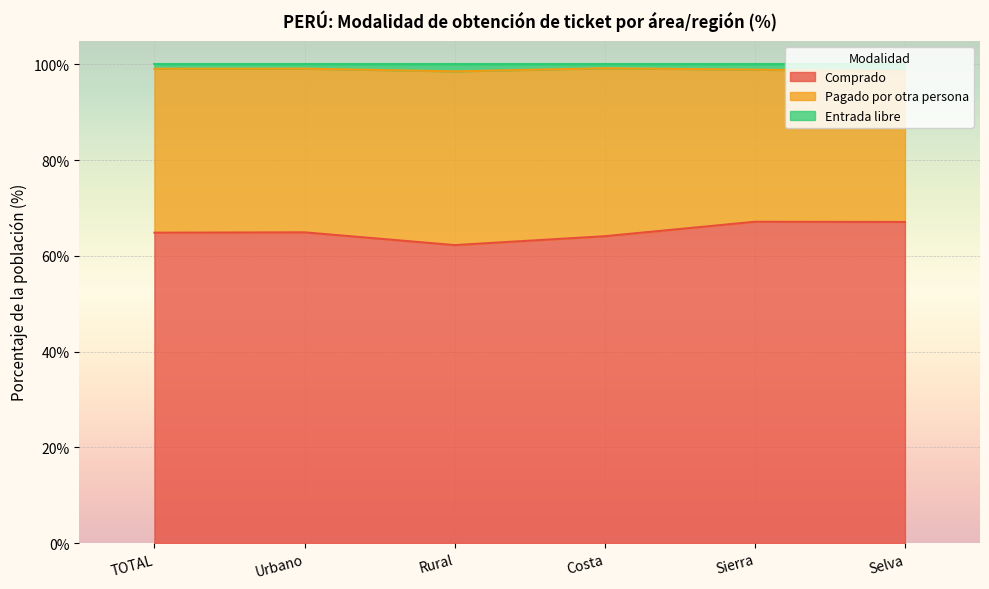

Which series has the widest spread of values?

Comprado